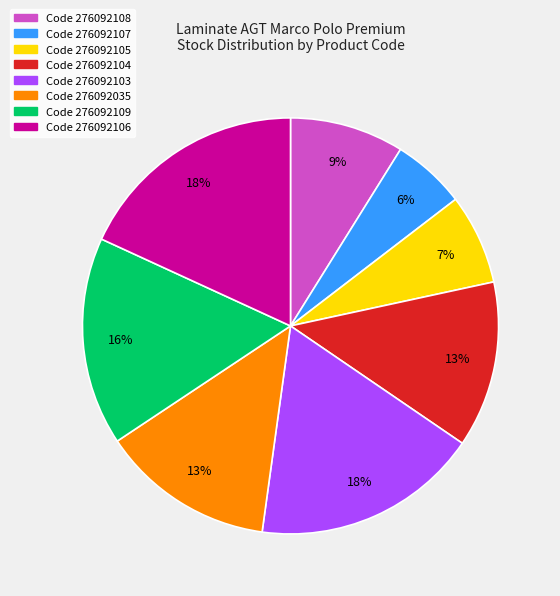

Is there a majority slice in this chart?

No